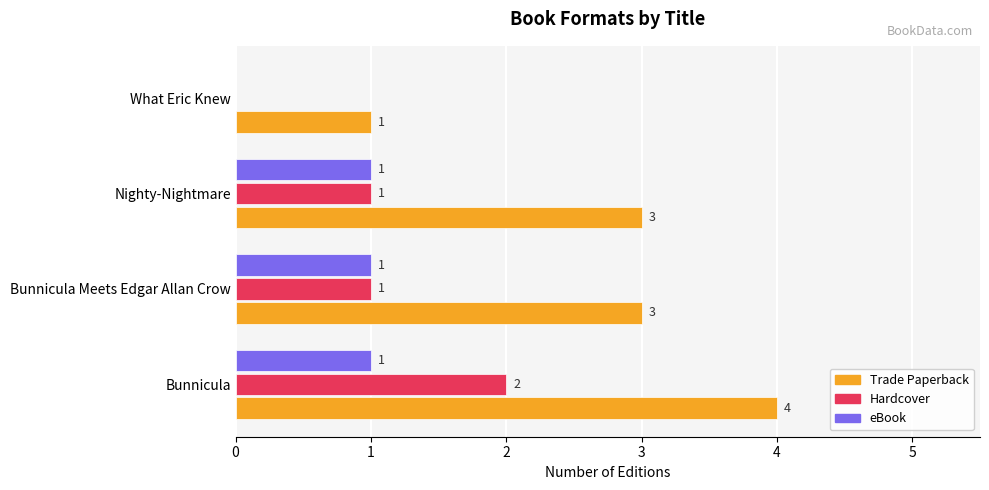

What is the sum of the Trade Paperback values at Bunnicula Meets Edgar Allan Crow and What Eric Knew?

4